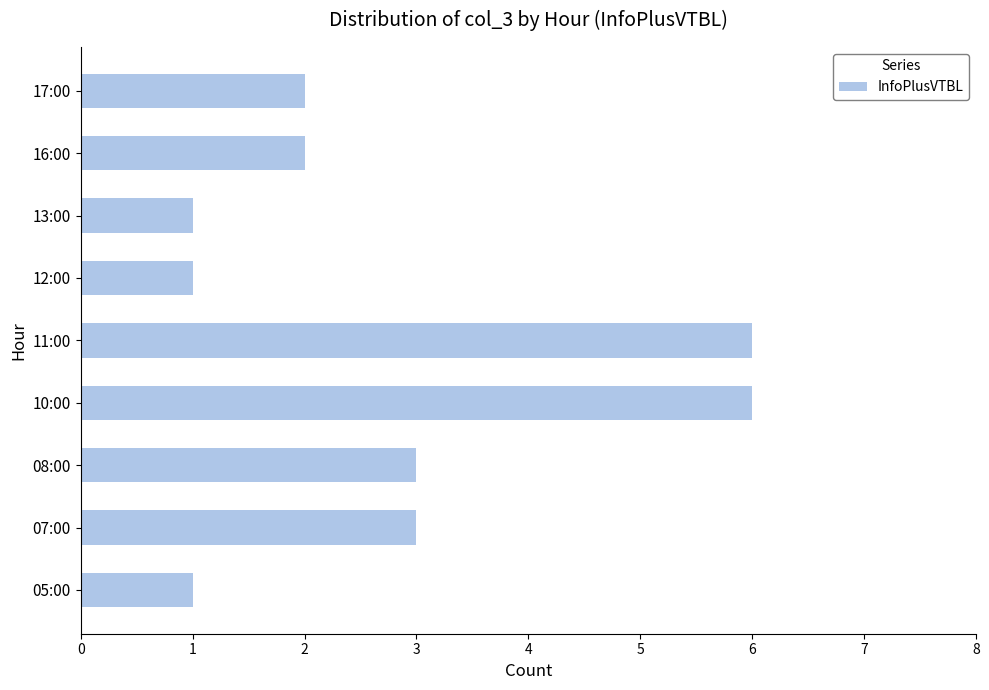

What is the smallest value displayed?

1